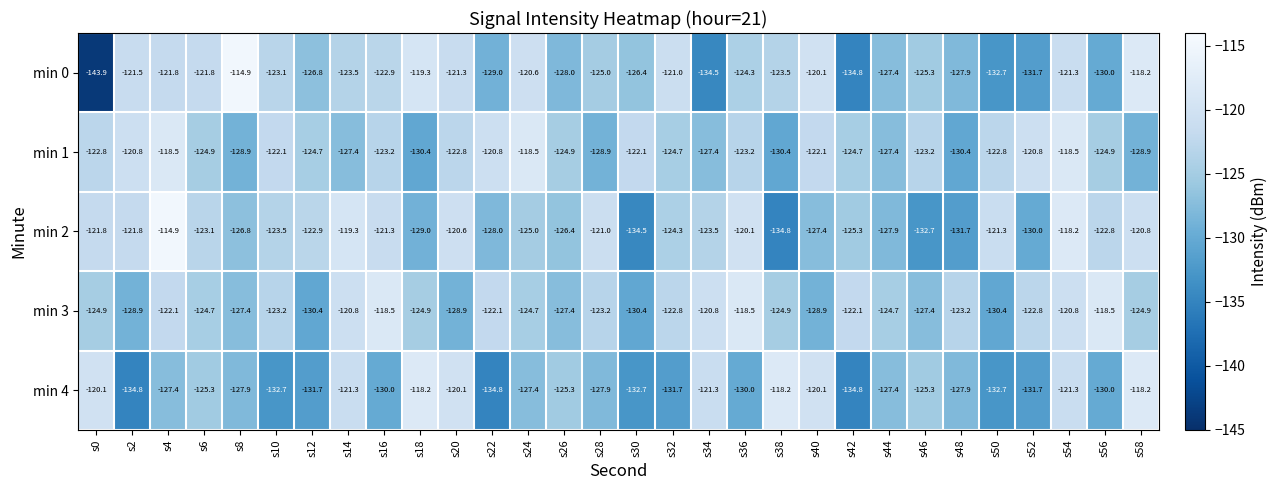

At which label does min 4 first exceed -127?

s0